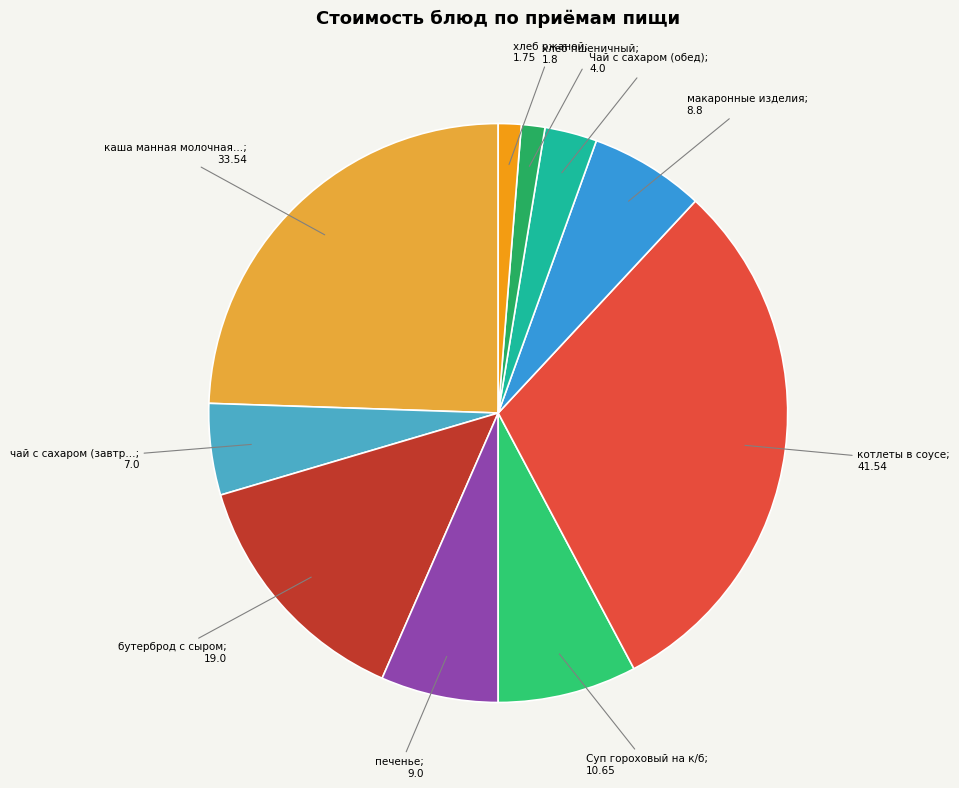

Is there a majority slice in this chart?

No